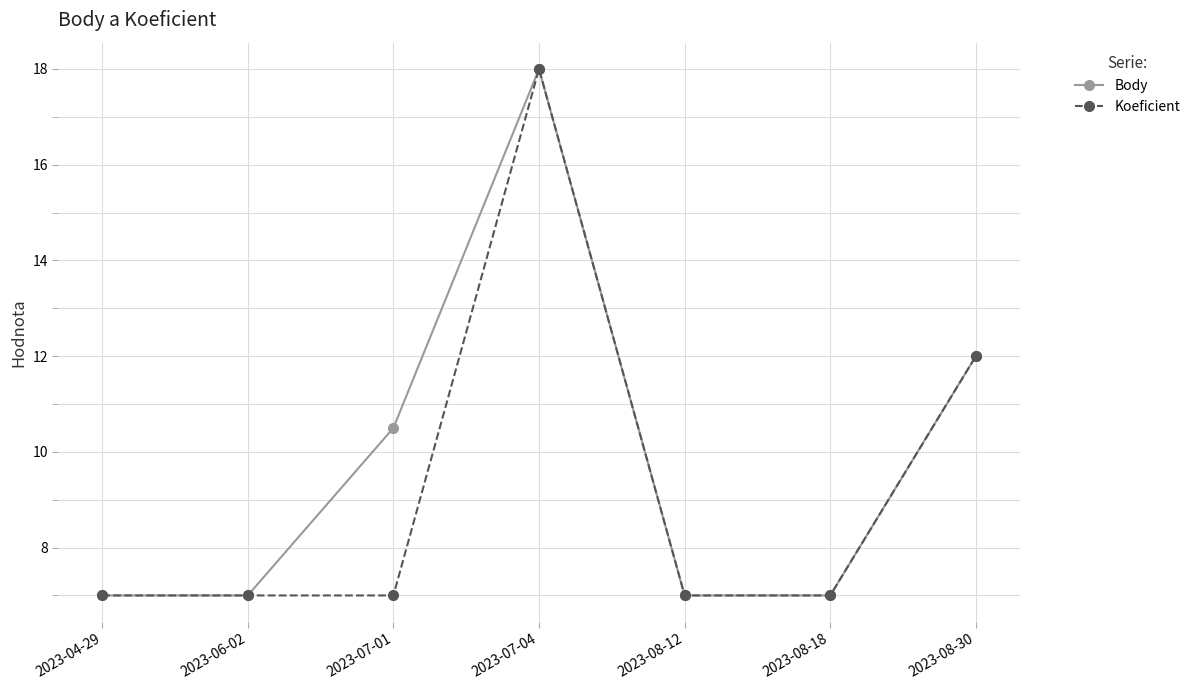

What is the value of the Body point at the 3rd from the left?

10.5